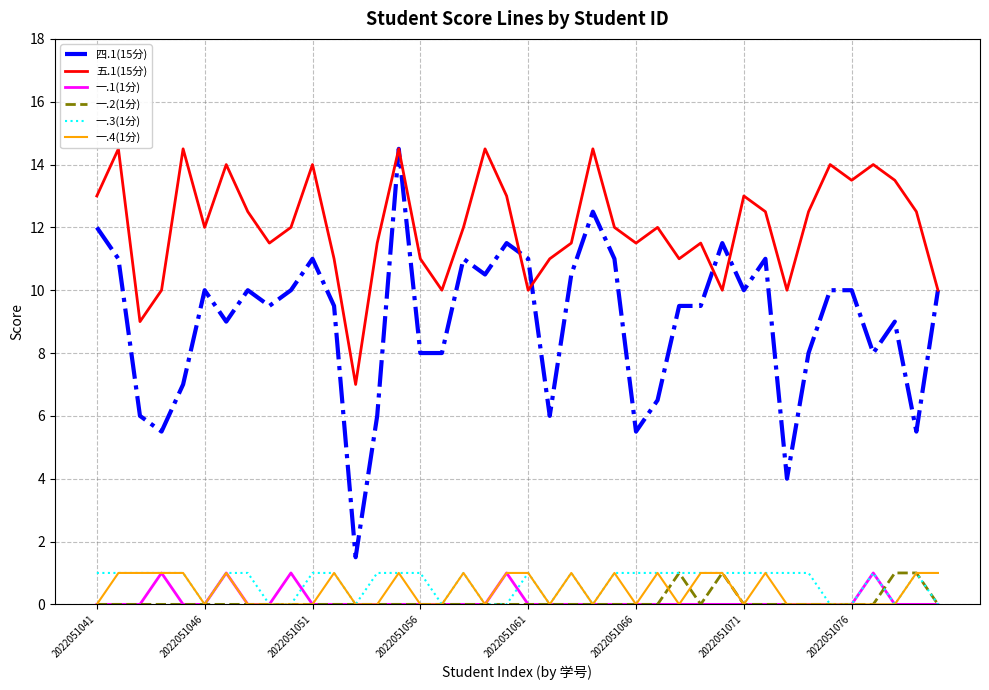

Which series has the largest total across all categories?

五.1(15分)